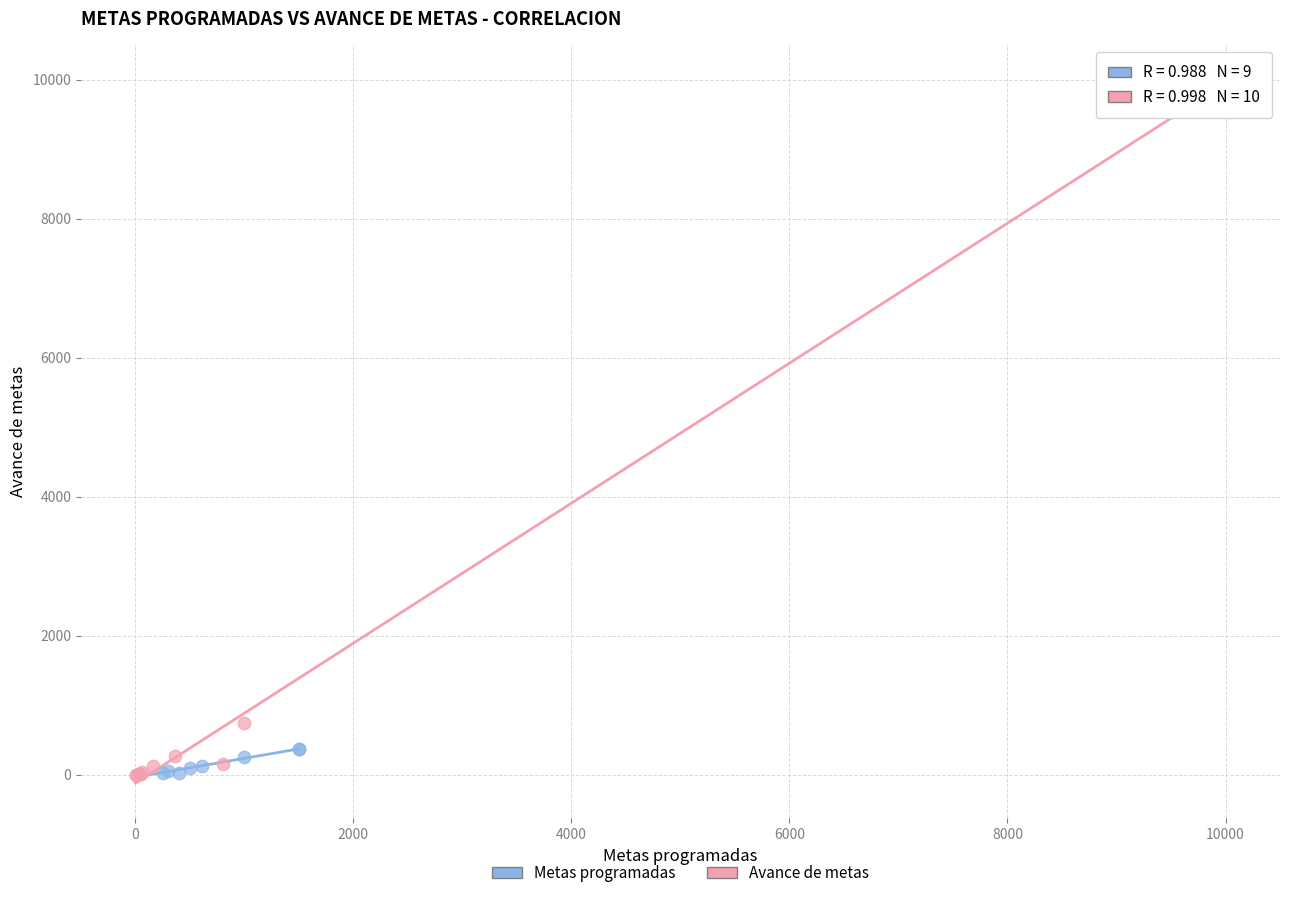

Which series reaches the maximum Y coordinate?

Avance de metas